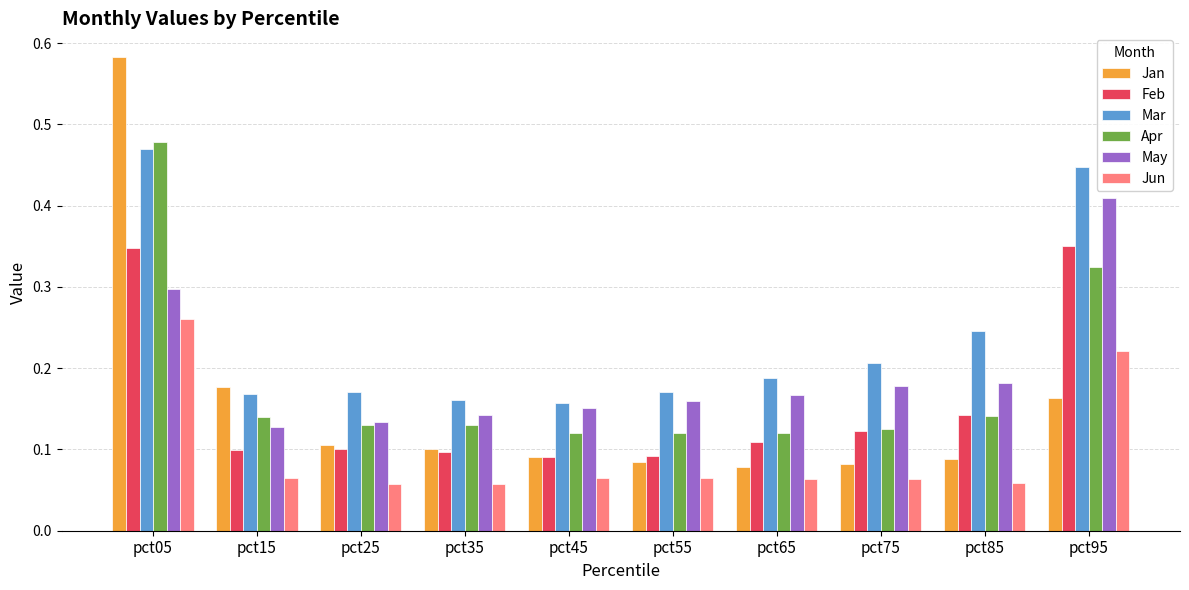

At how many categories does at least one series exceed 0?

10